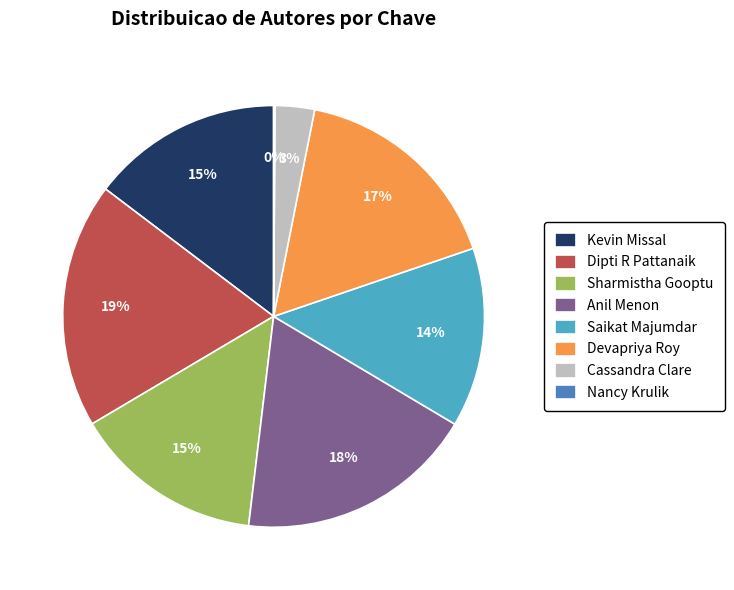

What percentage is the Kevin Missal slice, to the nearest percent?

15%